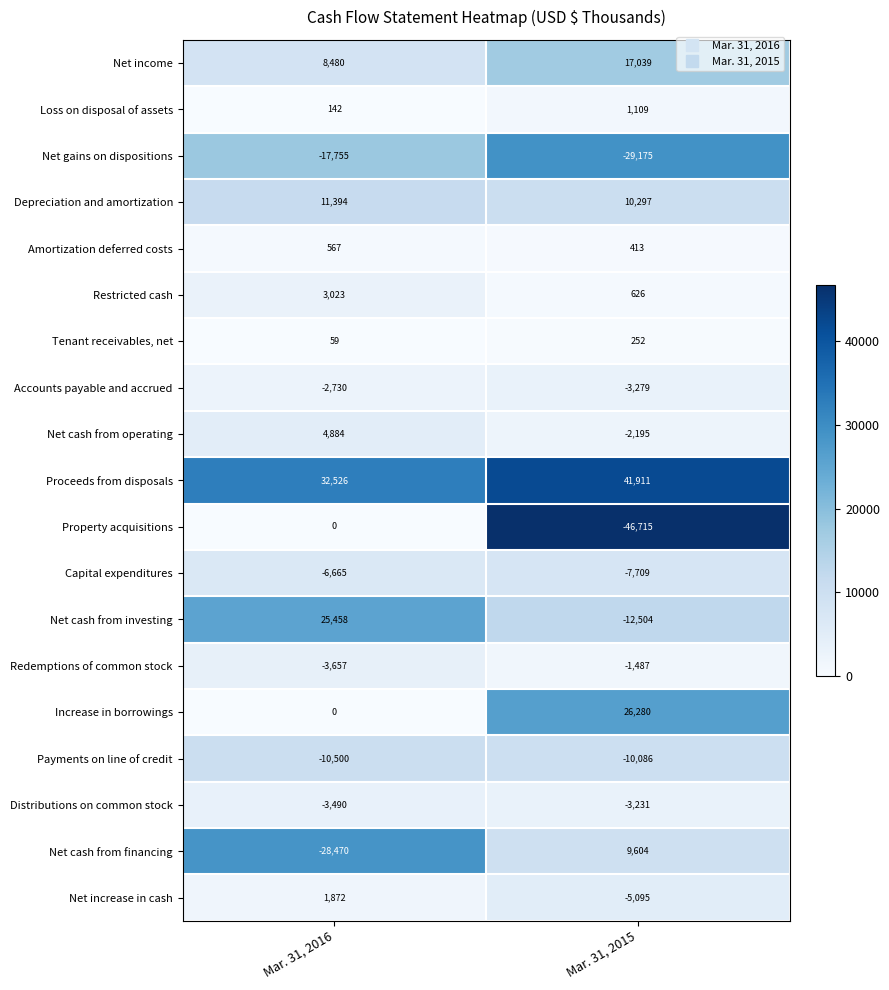

What is the difference between the Net cash from financing values at Mar. 31, 2015 and Mar. 31, 2016?

38074